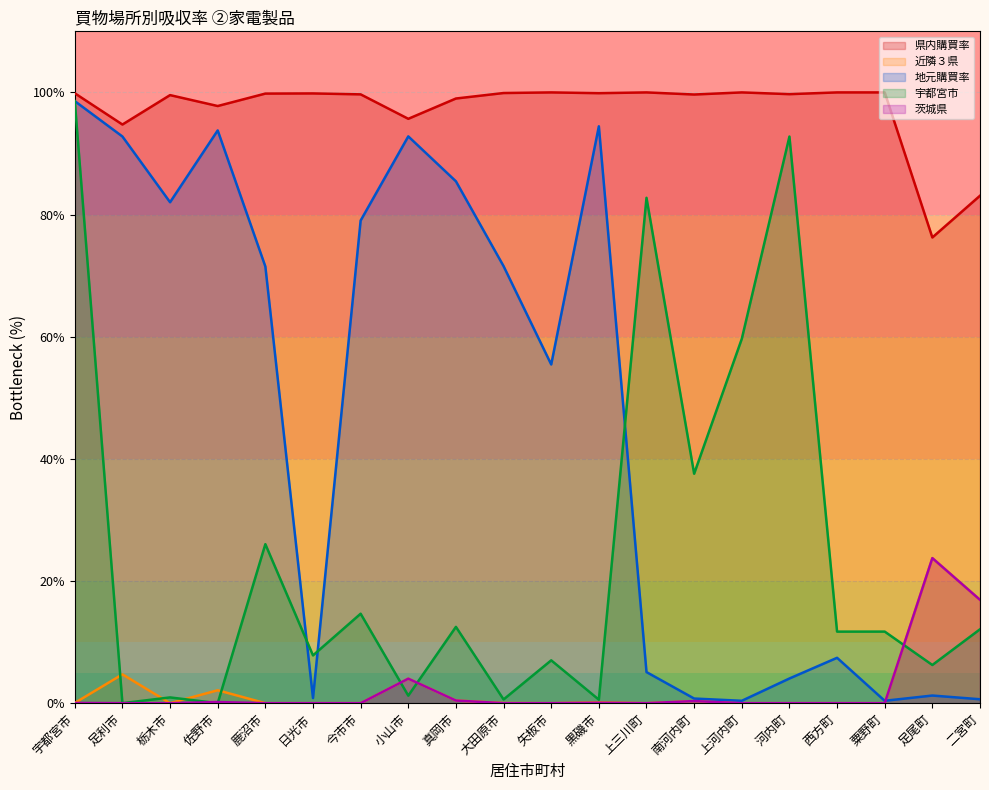

Rank the categories by 宇都宮市 value from highest to lowest.

宇都宮市, 河内町, 上三川町, 上河内町, 南河内町, 鹿沼市, 今市市, 真岡市, 二宮町, 粟野町, 西方町, 日光市, 矢板市, 足尾町, 小山市, 栃木市, 大田原市, 黒磯市, 足利市, 佐野市